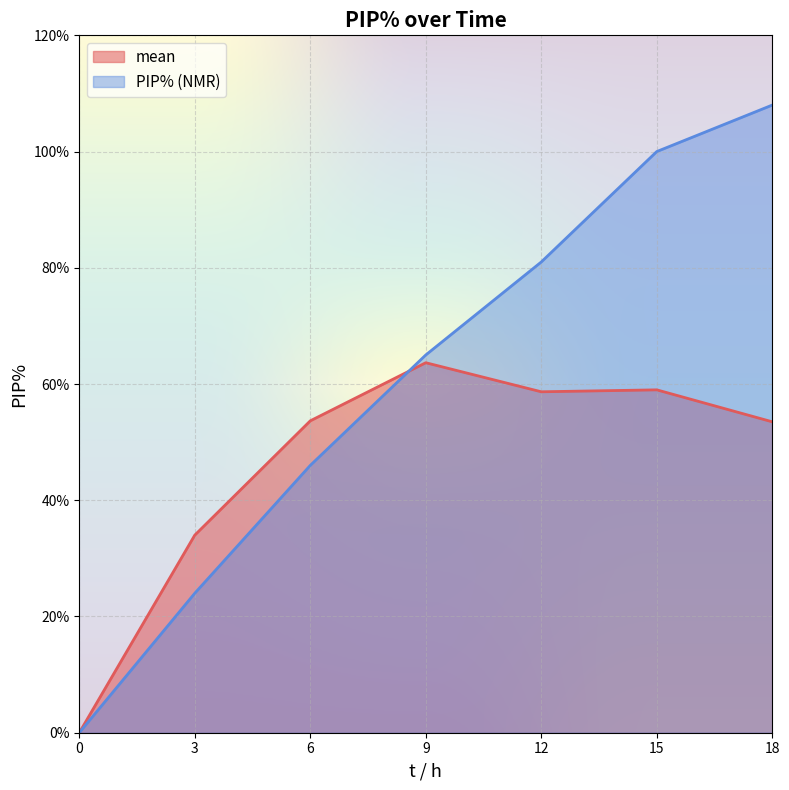

True or false: mean has a value of 53.7 at 6.

True